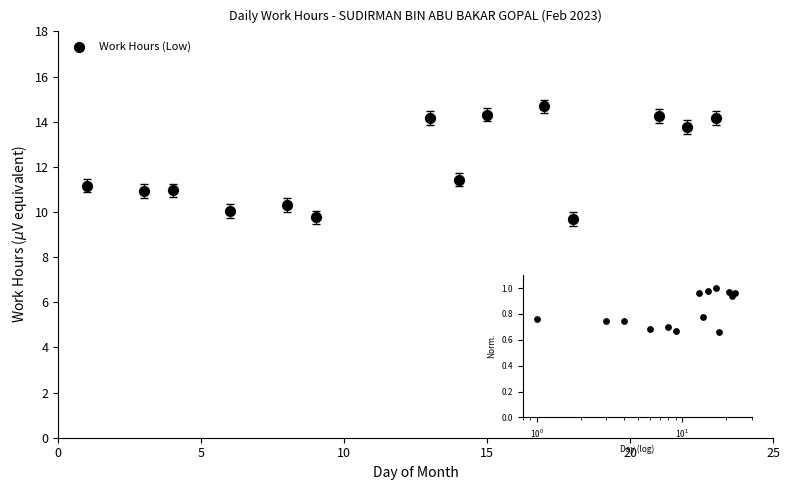

What is the range of Y values (max minus min)?

5.0